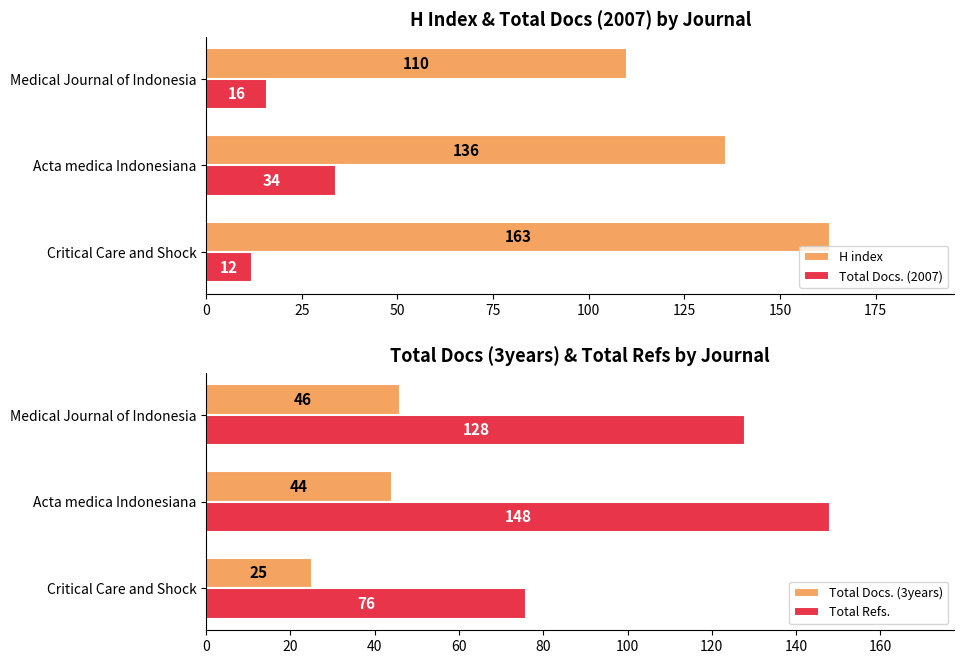

What is the value of the H index bar at the 2nd from the left?

136